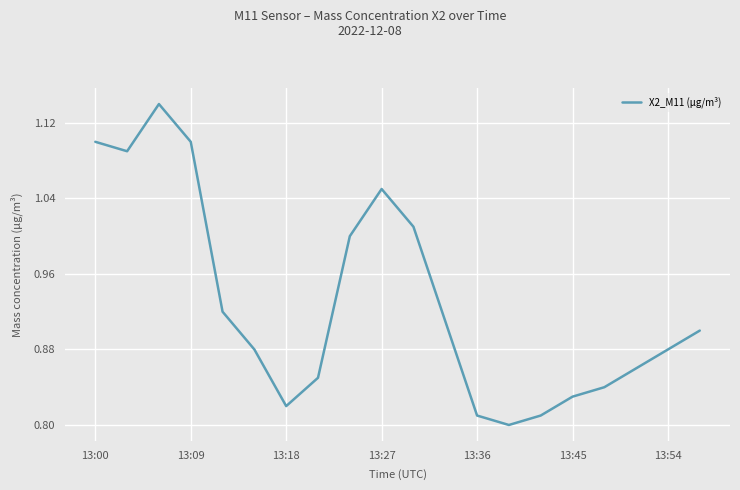

What is the difference between the maximum and minimum values?

0.3